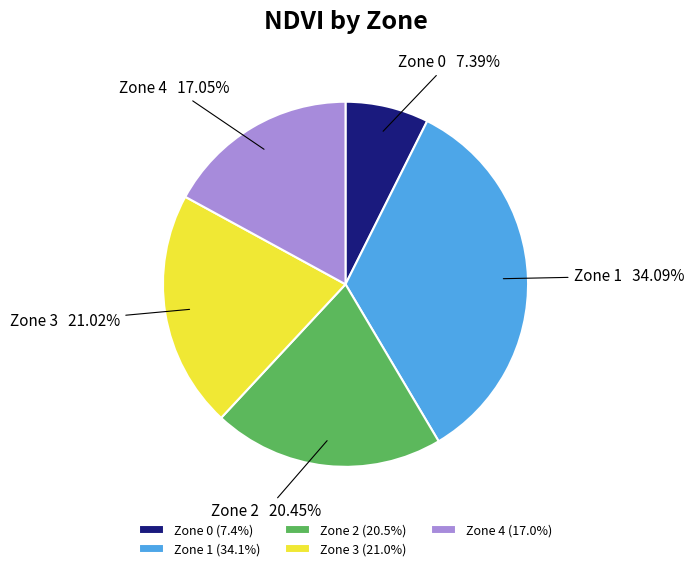

The Zone 2 slice represents 20% of the pie. True or false?

True